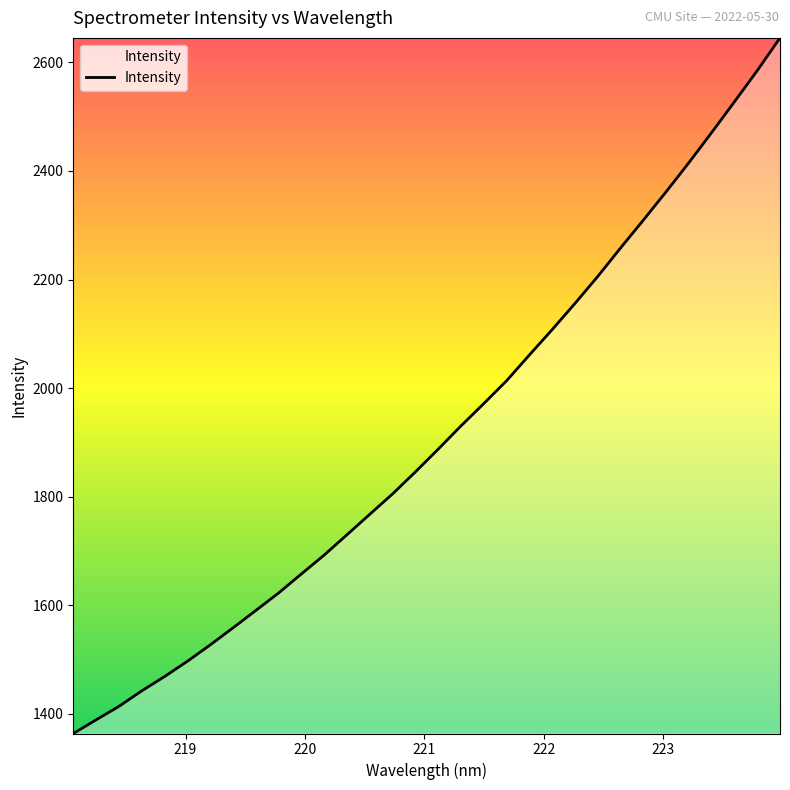

What is the smallest value displayed?

1363.4